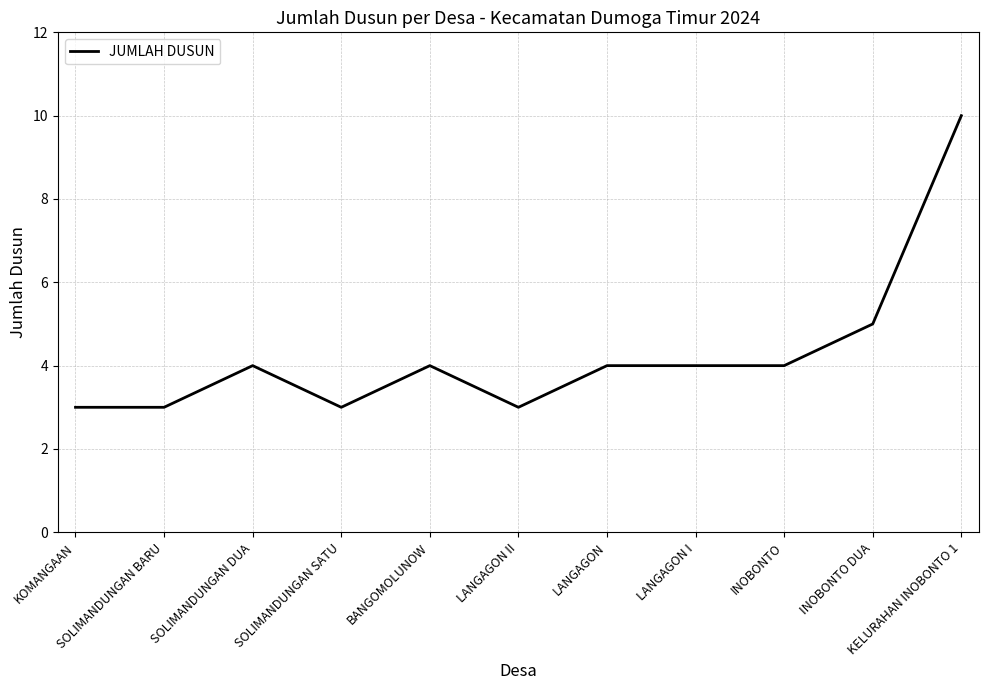

What value does the data have at LANGAGON I?

4